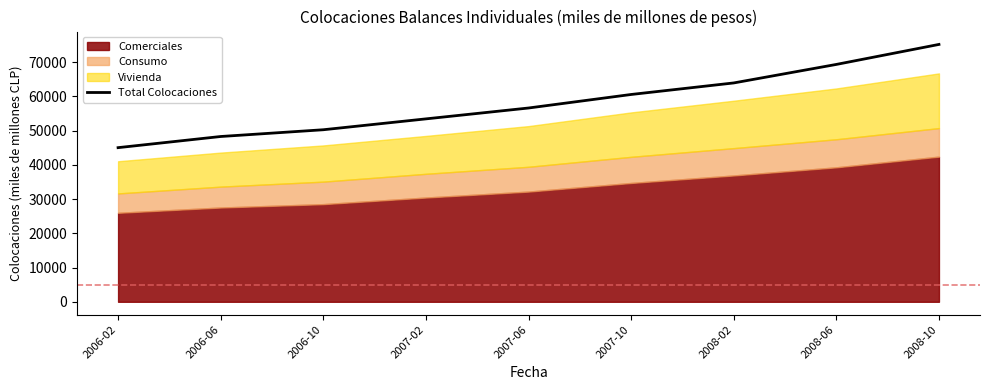

At which label is the value closest to 60103?

2007-10